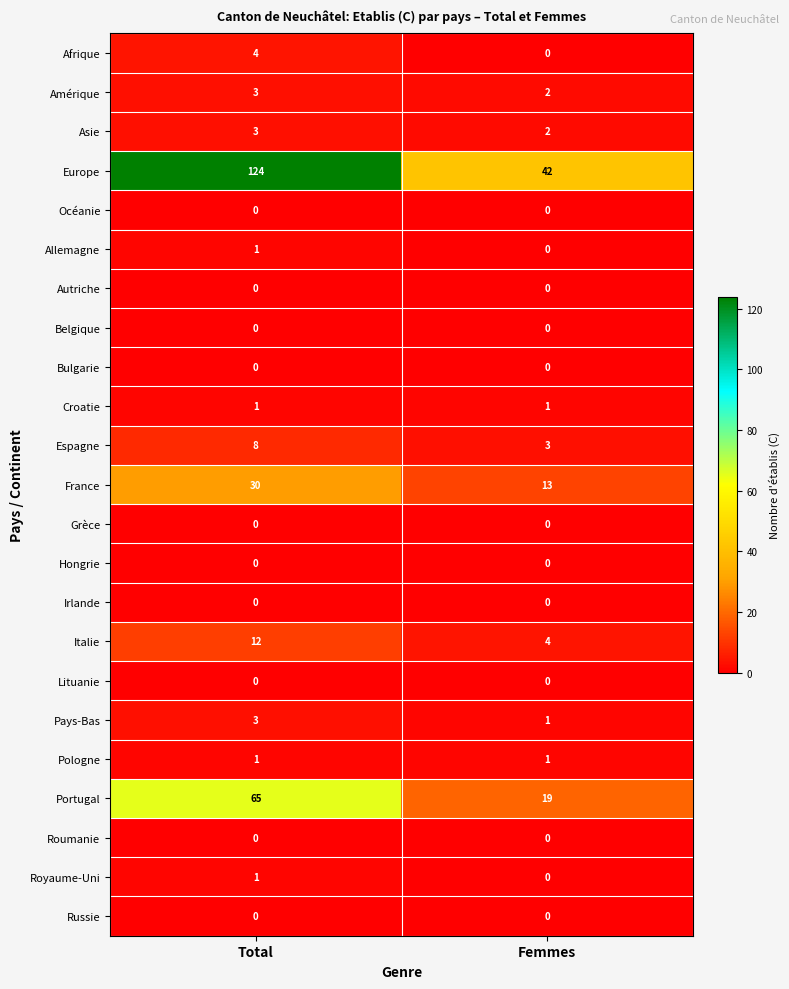

Which series changed the most between Total and Femmes?

Europe